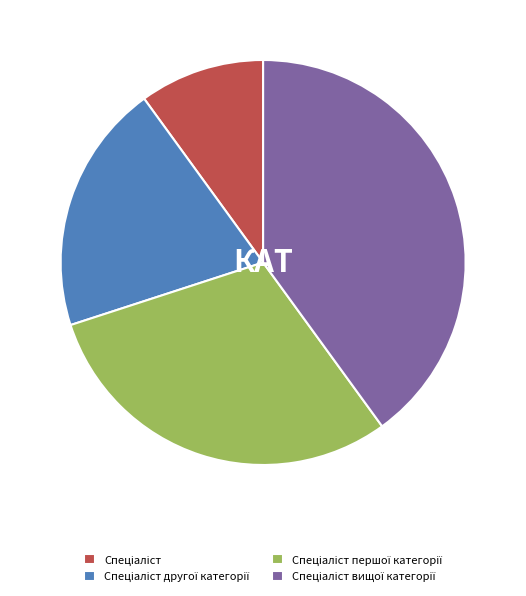

How many segments does this pie chart have?

4